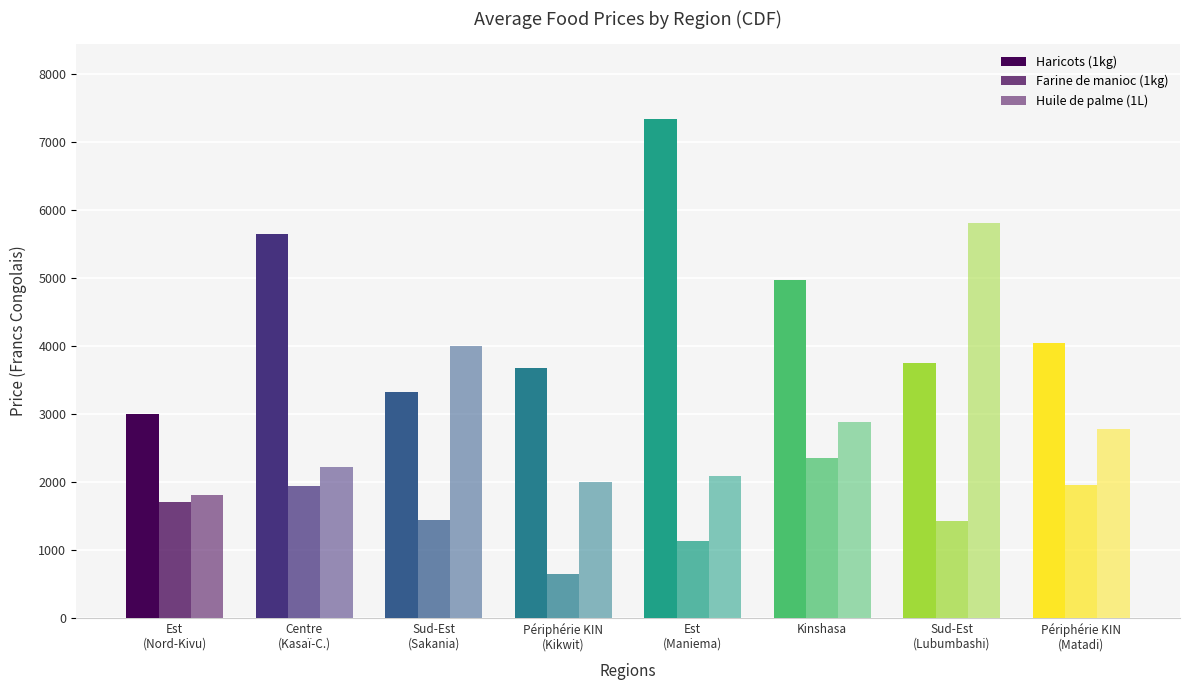

The value of Haricots (1kg) at Périphérie KIN
(Kikwit) is 897.4. True or false?

False